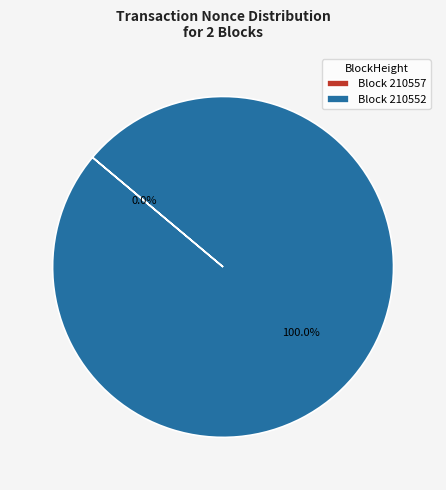

What percentage is the 210552 slice, to the nearest percent?

100%